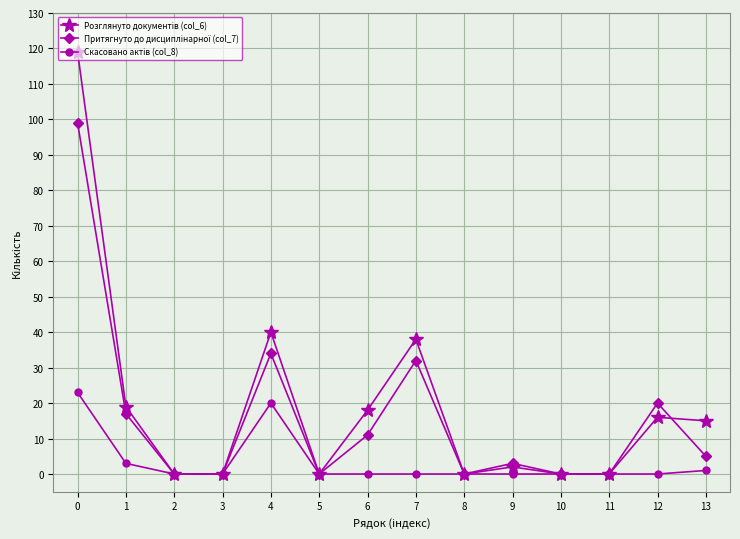

At which category is the sum across all series the highest?

0